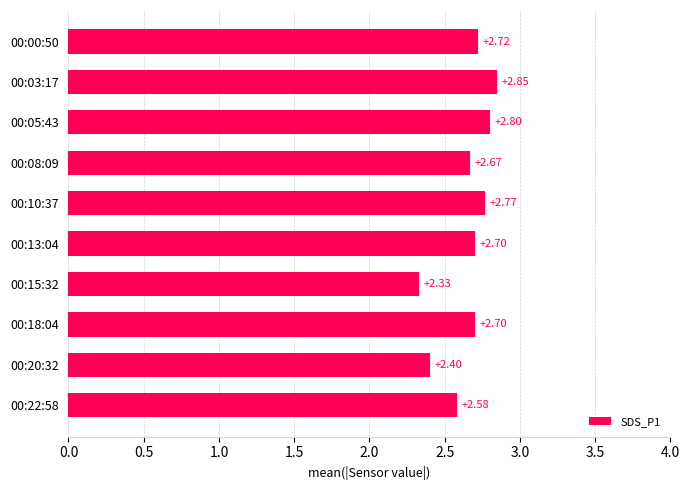

Approximately how many times larger is the value at 00:05:43 compared to 00:20:32?

1.2